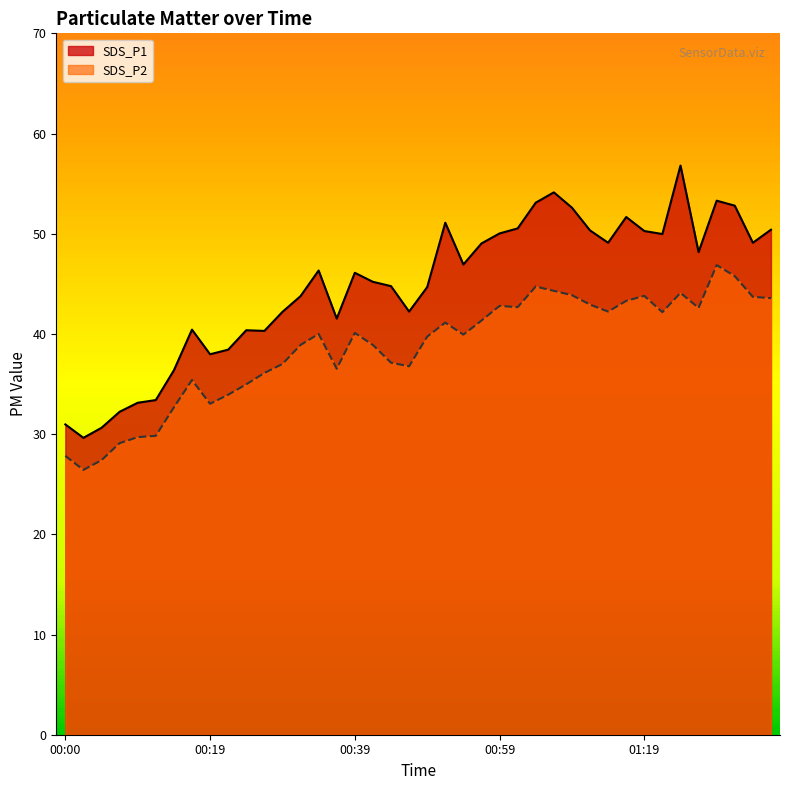

What is the sum of the SDS_P2 values at 01:06 and 00:00?

72.1